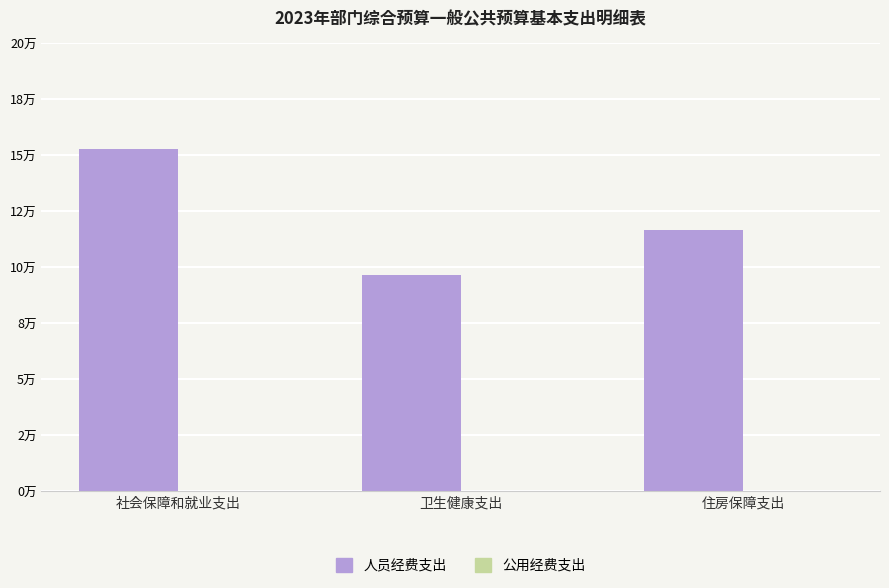

Between 住房保障支出 and 卫生健康支出, which is larger?

住房保障支出